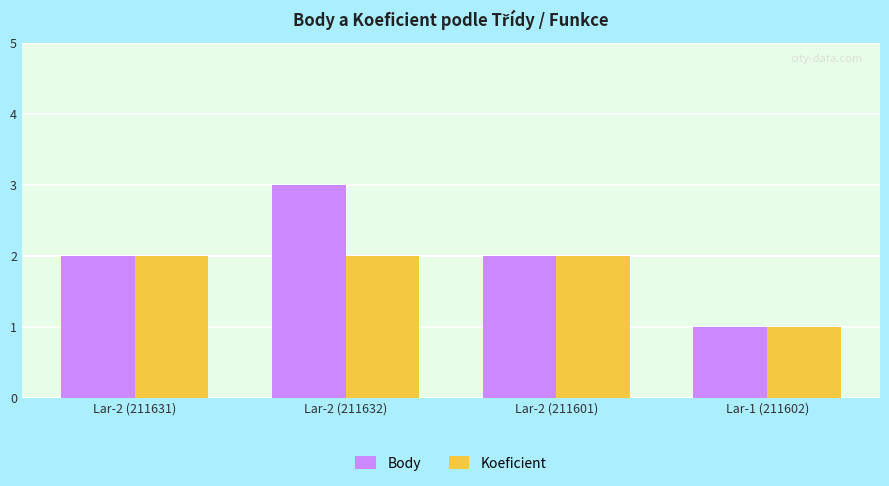

What is the lowest value of the Koeficient series?

1